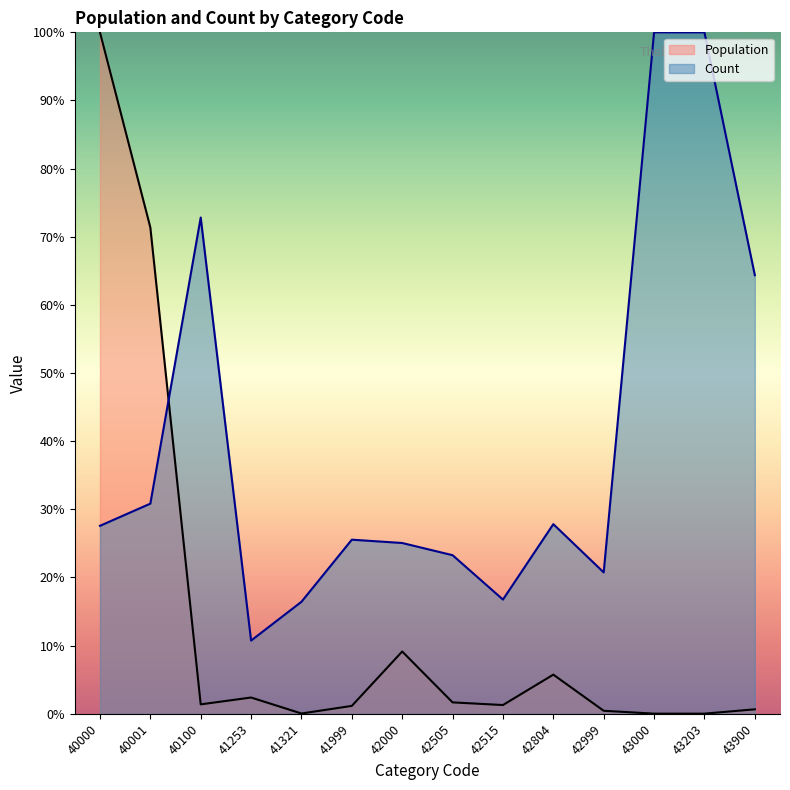

True or false: Population has a value of 0.0 at 43203.

False